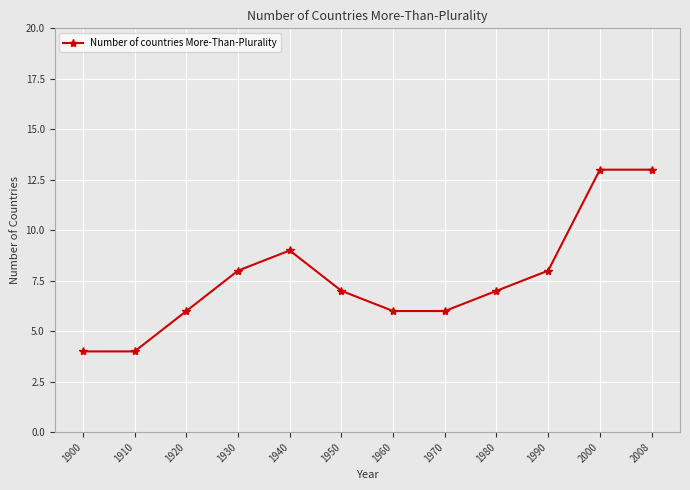

What is the minimum value shown in the chart?

4